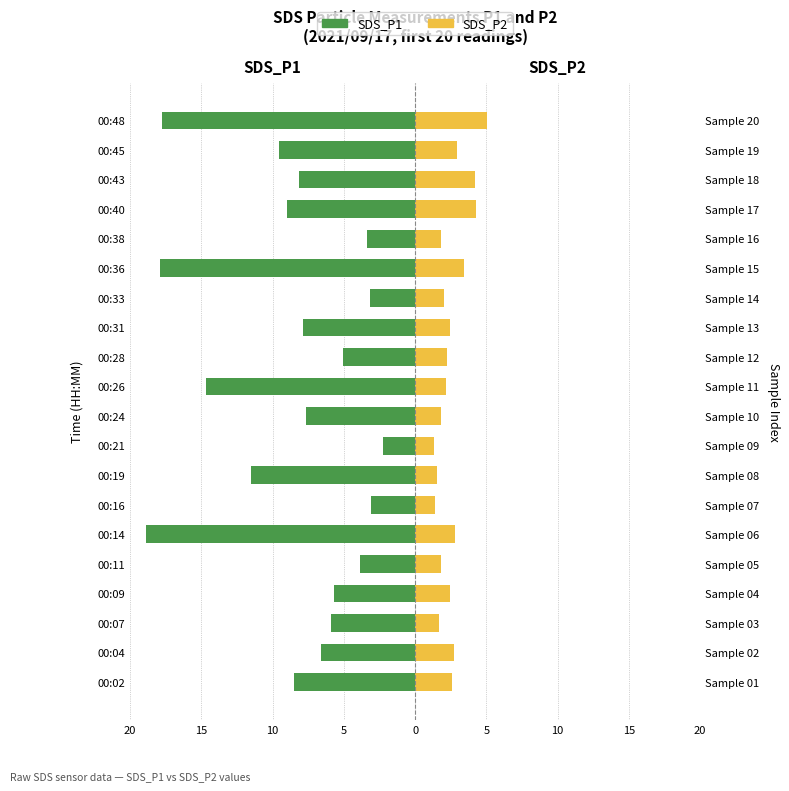

Does the chart contain stacked bars?

No